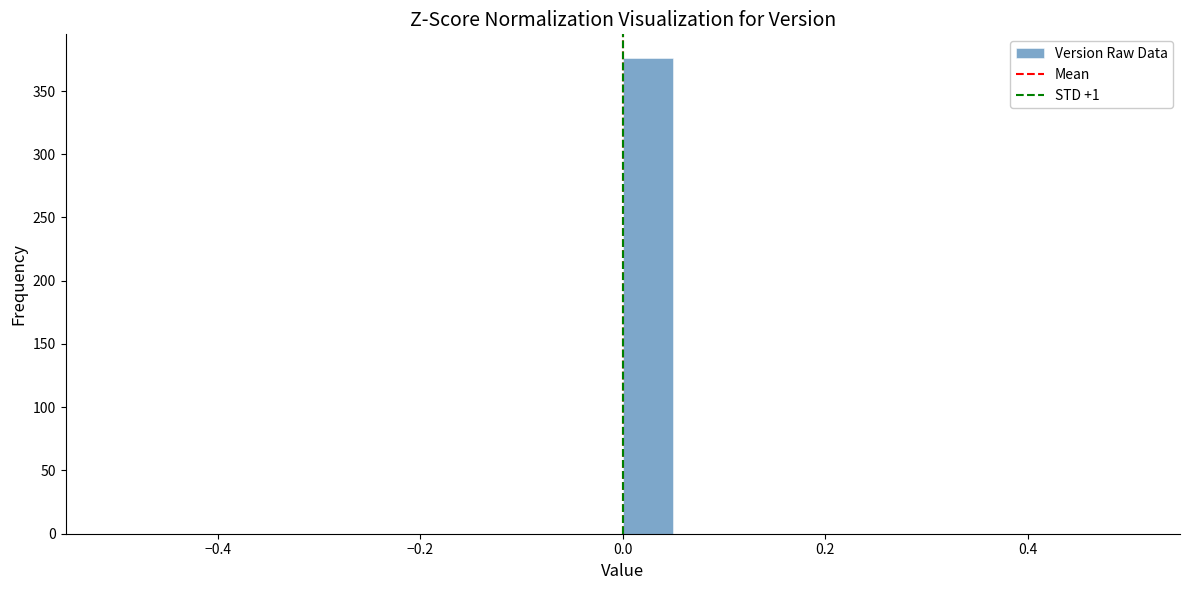

Read against the x-axis, roughly where is the centre of the tallest bar?

0.02